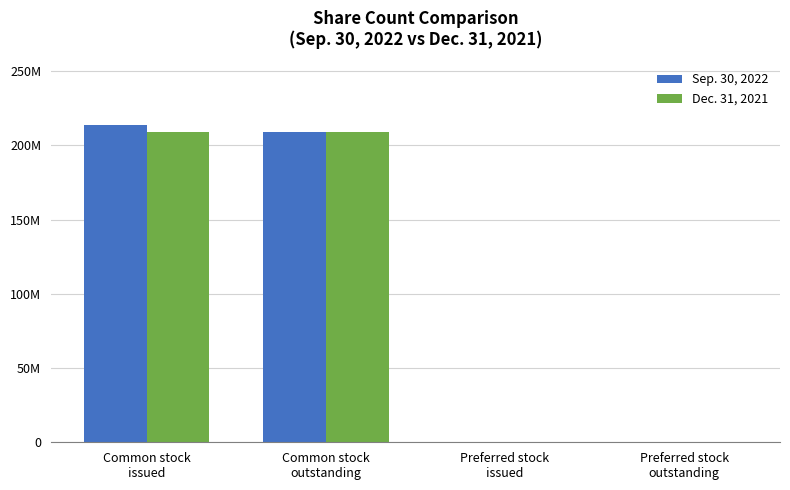

Rank the series by their average value, from lowest to highest.

Dec. 31, 2021, Sep. 30, 2022